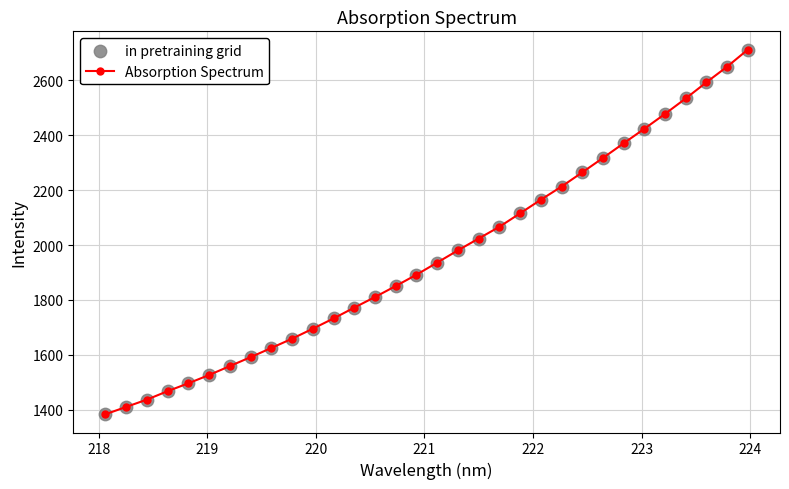

What is the greatest value displayed?

2712.1